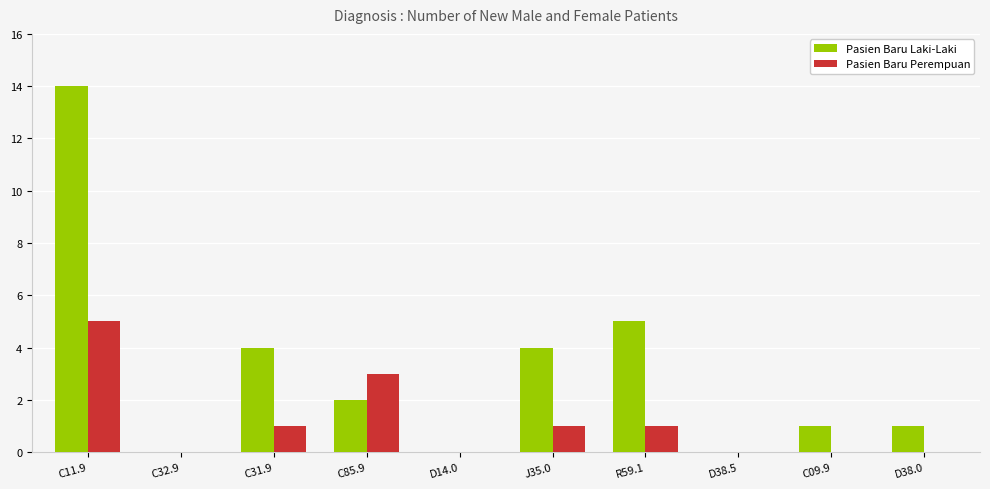

What is the sum of all Pasien Baru Laki-Laki values?

31